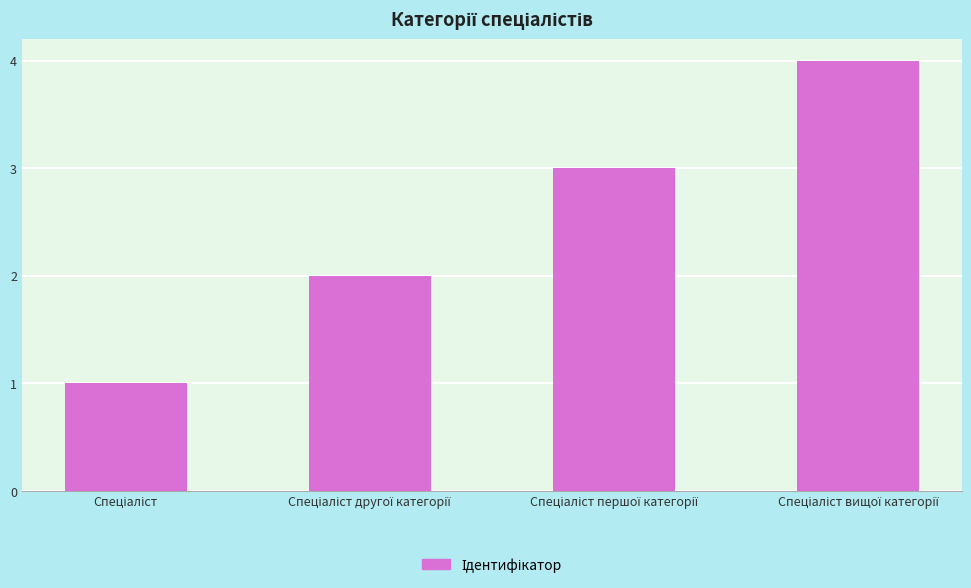

What is the sum of all values?

10